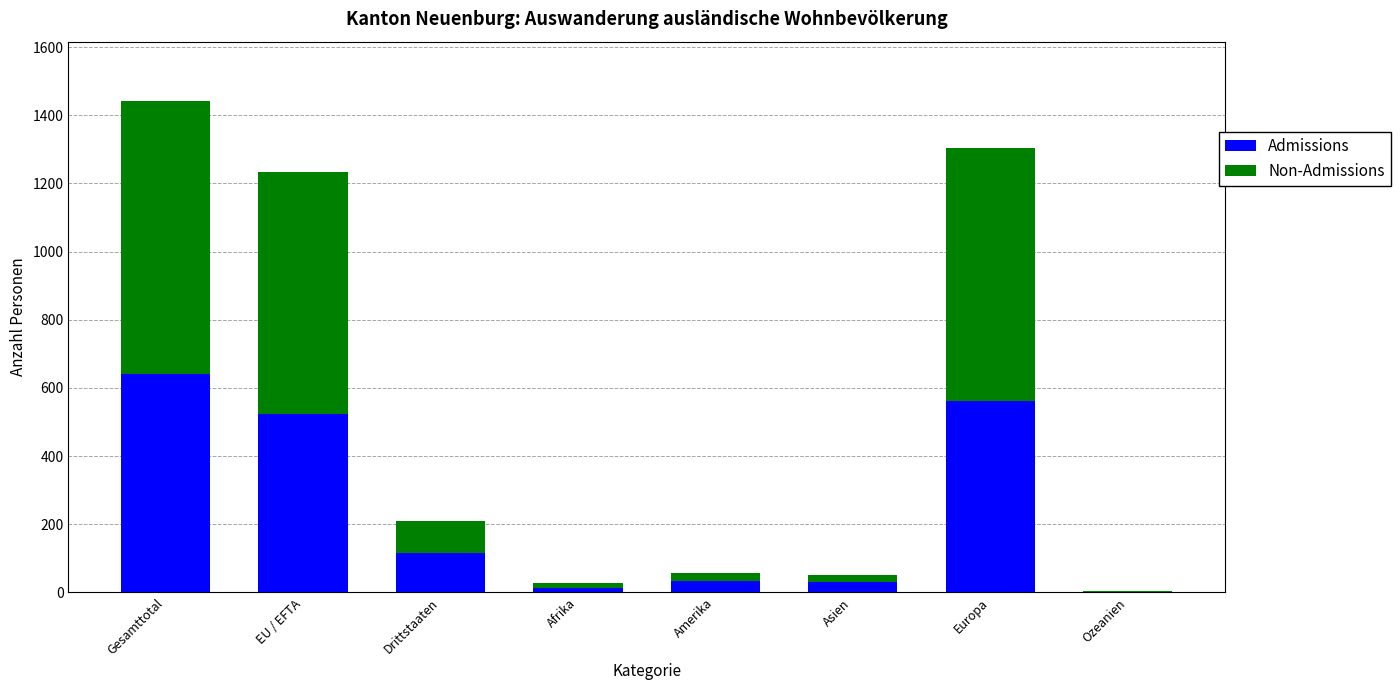

True or false: Admissions has a value of 116 at Drittstaaten.

True